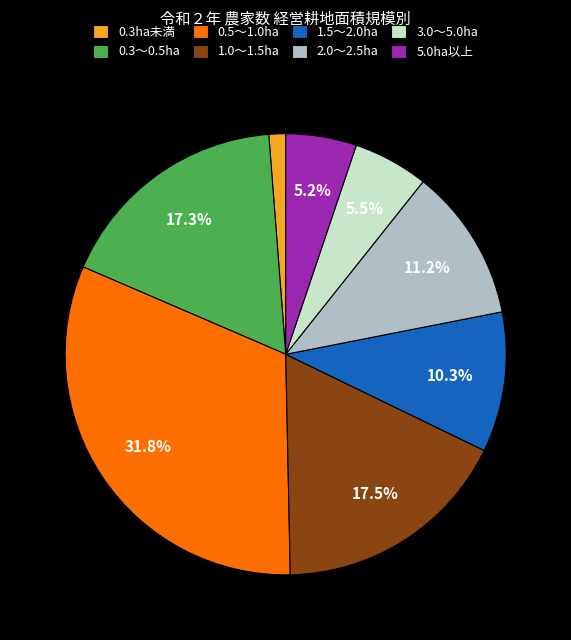

To the nearest percent, what is the difference between the largest and smallest slice percentages?

31%